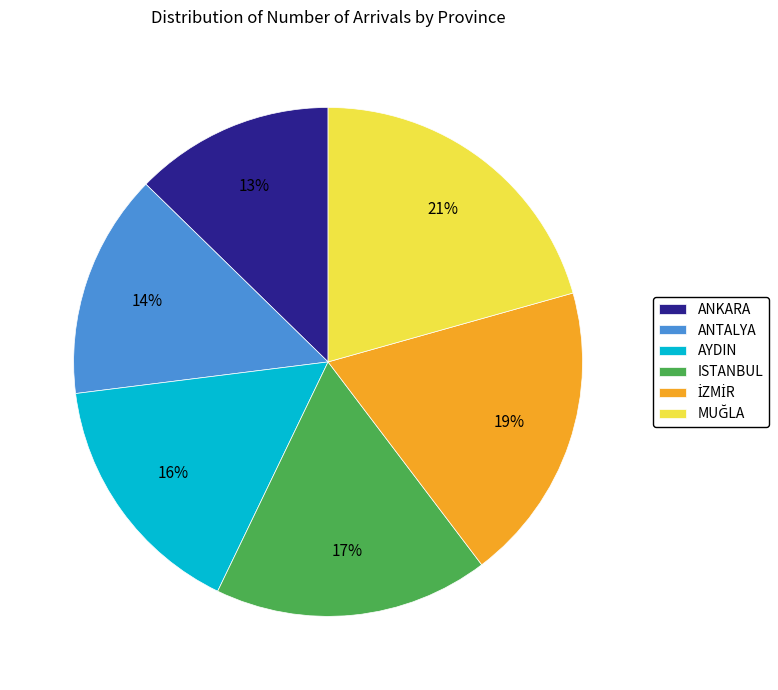

Which has a higher value, ANTALYA or ANKARA?

ANTALYA